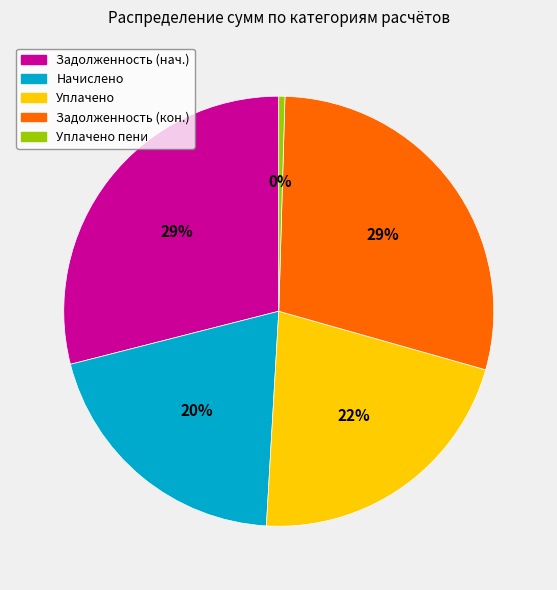

Is there a majority slice in this chart?

No